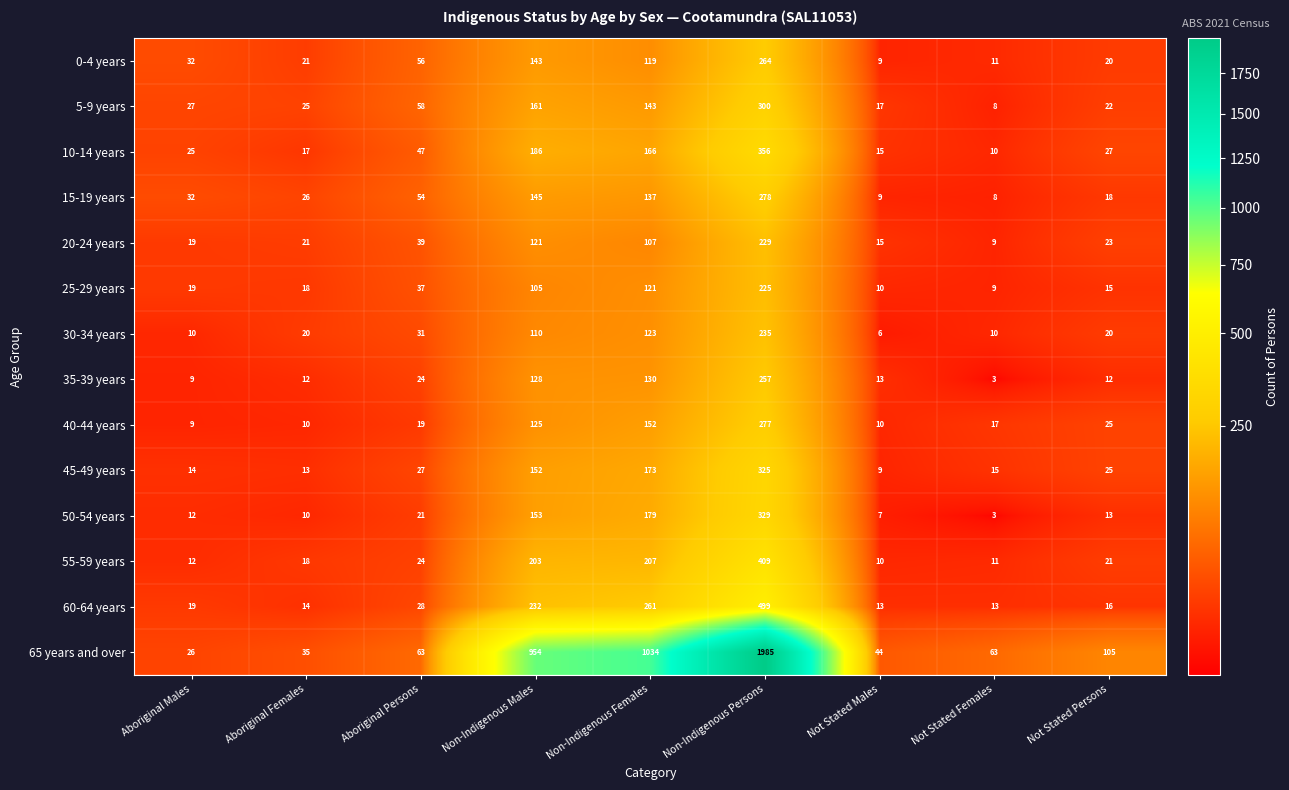

What is the sum of the 25-29 years values at Non-Indigenous Females and Non-Indigenous Persons?

346